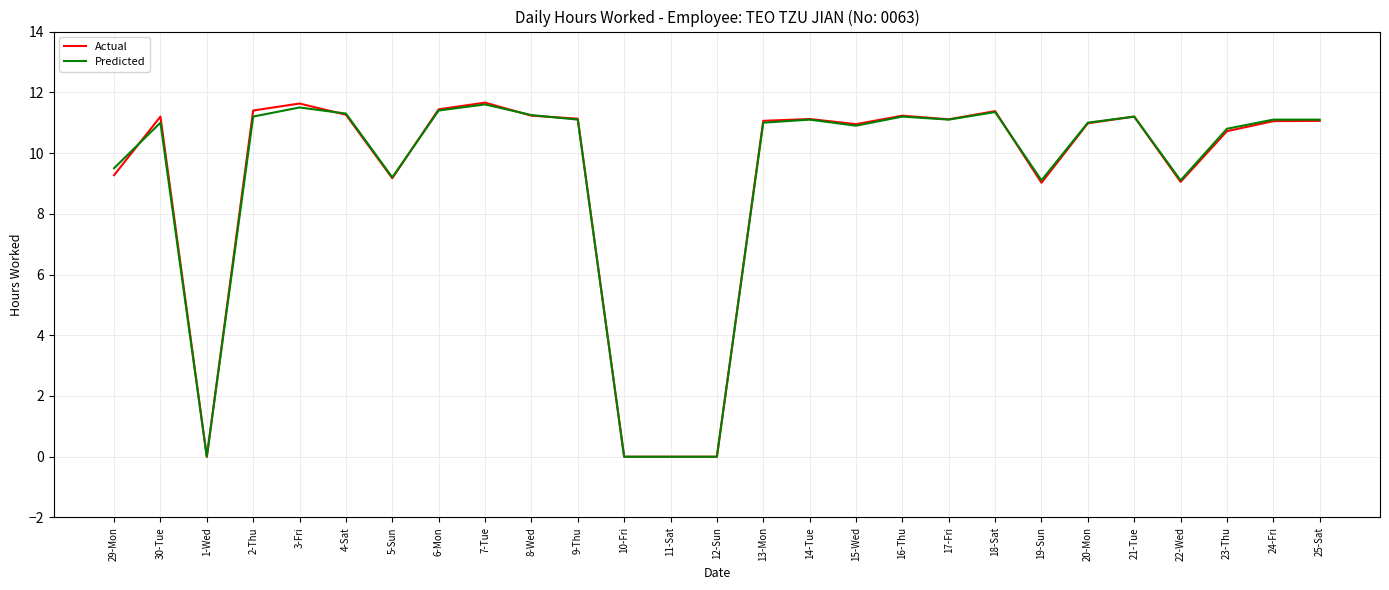

What is the greatest value displayed?

11.7